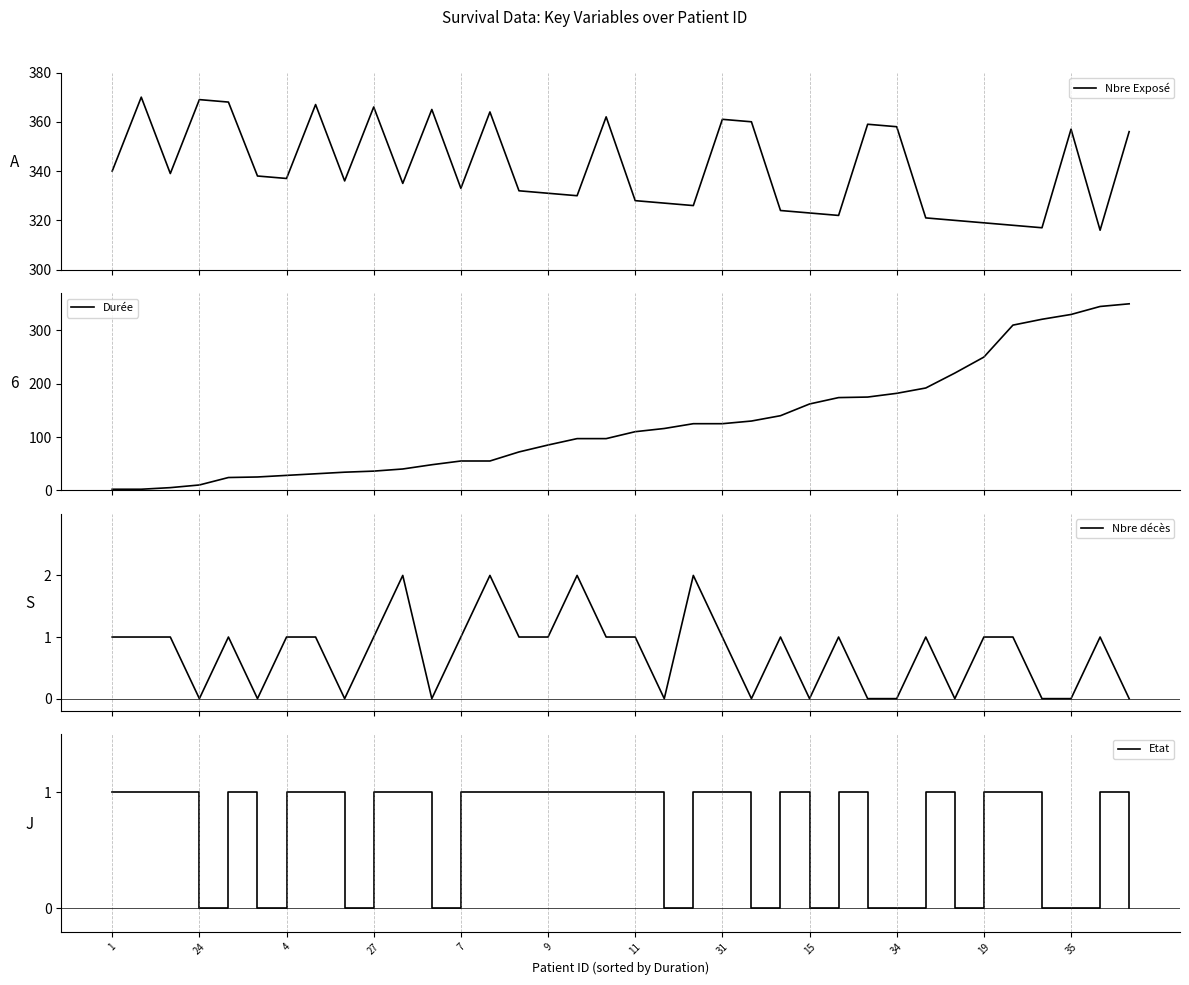

What is the maximum value for Nbre Exposé?

370